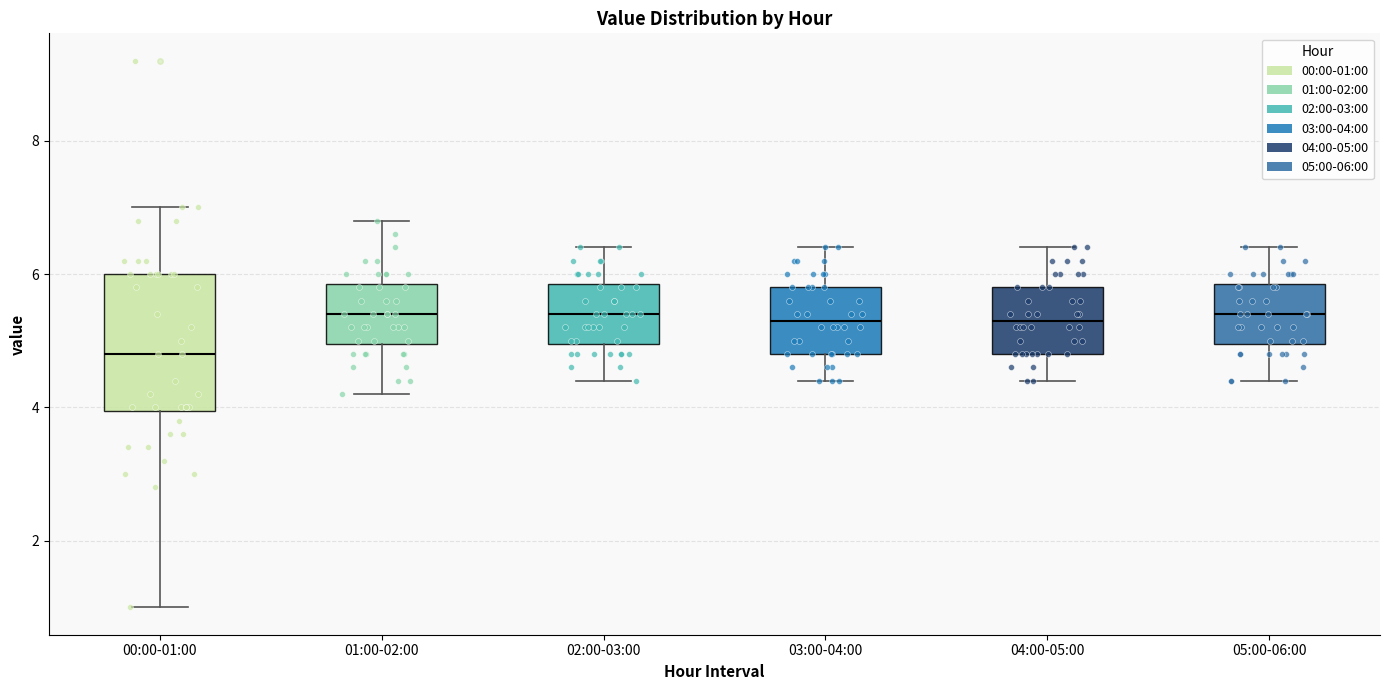

Where does the upper whisker of the box for 04:00-05:00 end on the y-axis? The values are not printed on the chart, so give them approximately, as read against the axis.

6.4